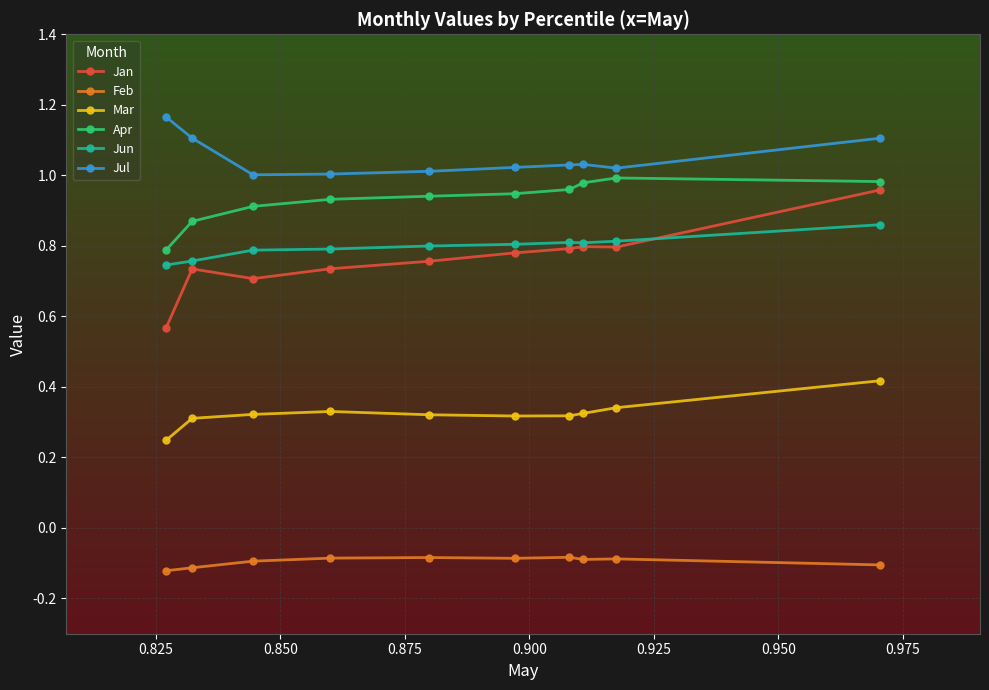

How many categories are shown in the chart?

10